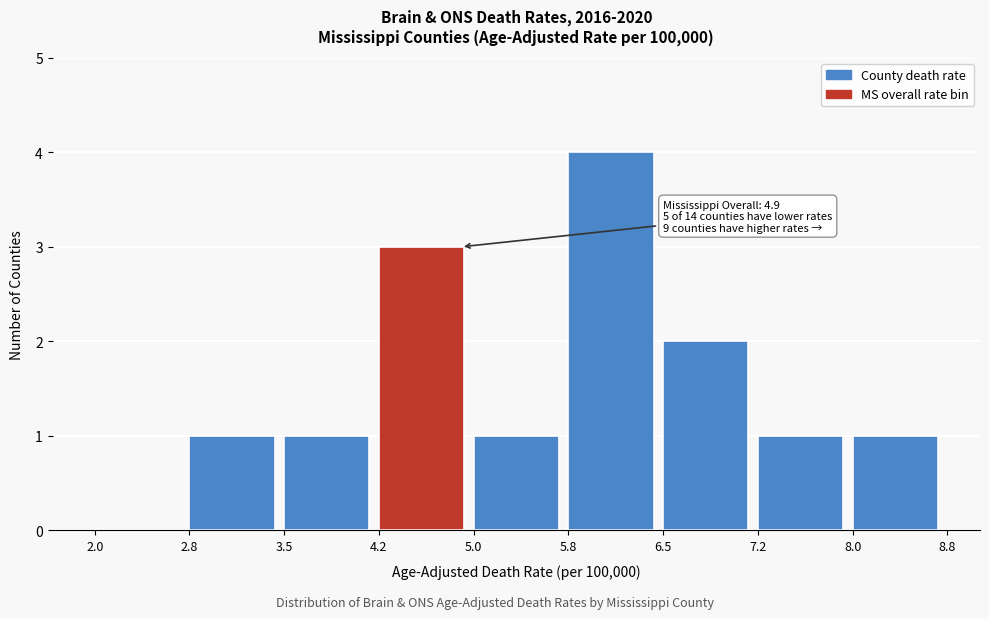

Over which range of the x-axis is the bar tallest?

5.8 to 6.5